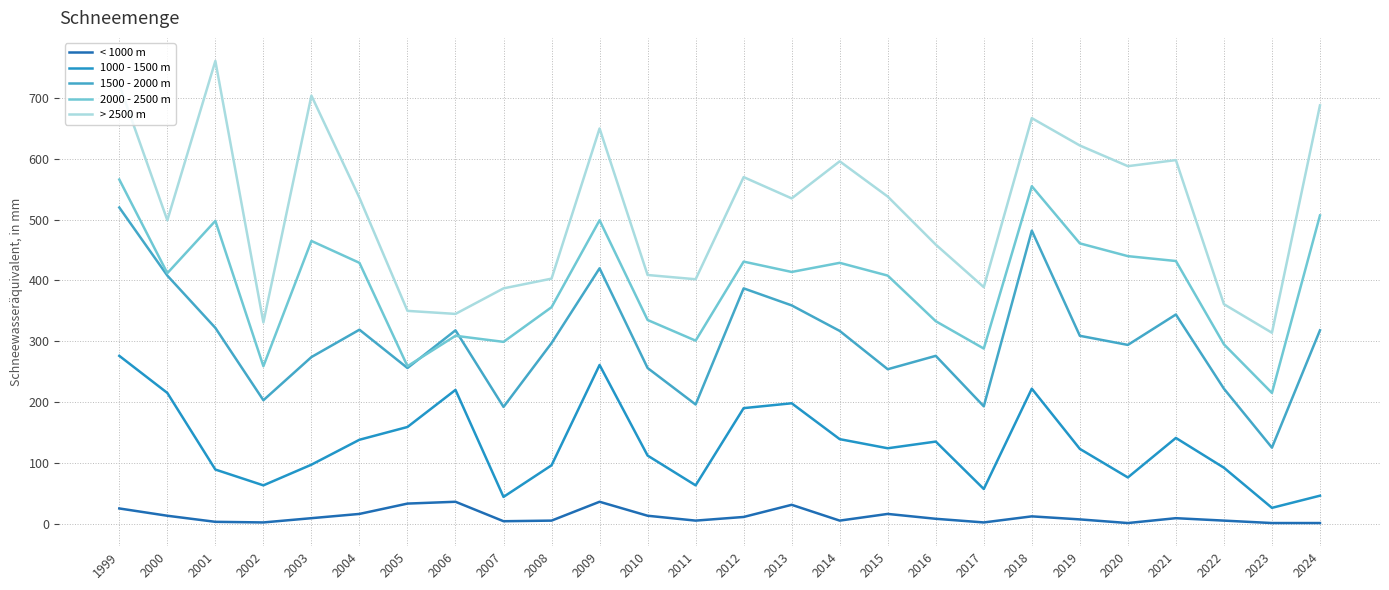

The 2000 - 2500 m series shows 503 at 2008. True or false?

False